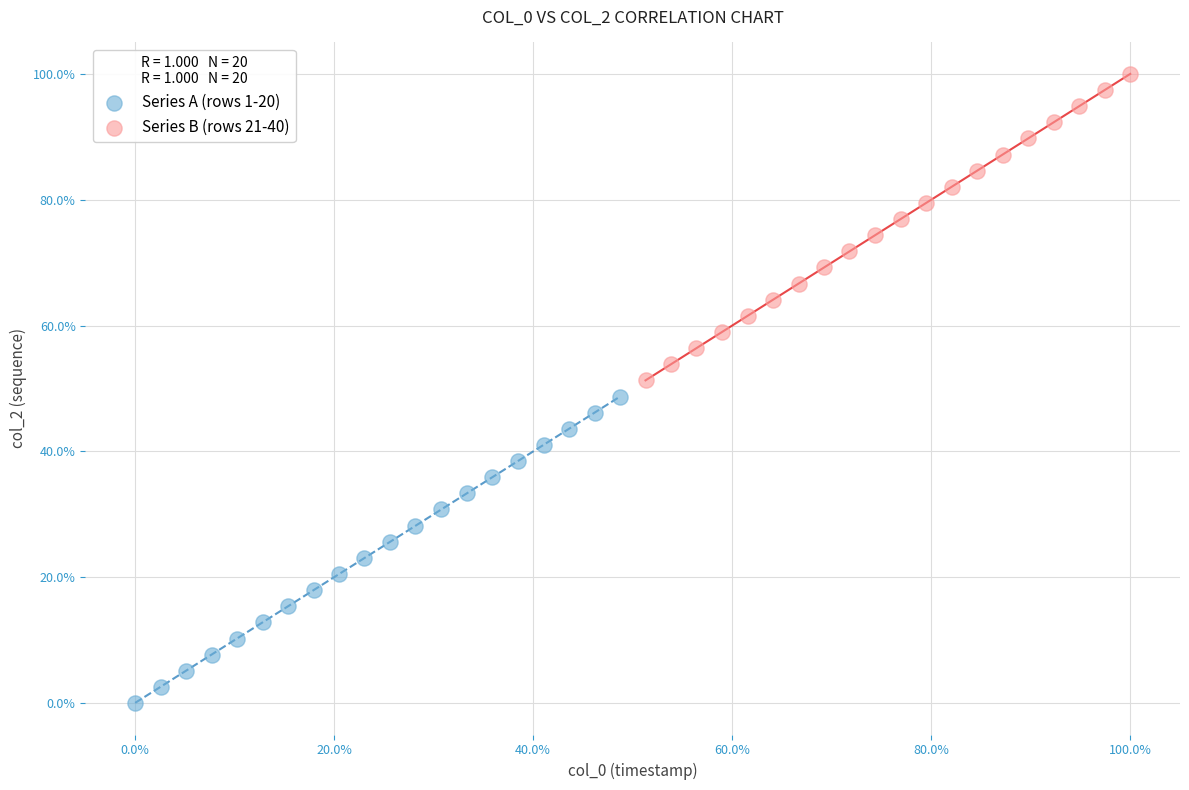

Which series contains the highest Y value?

Series B (rows 21-40)